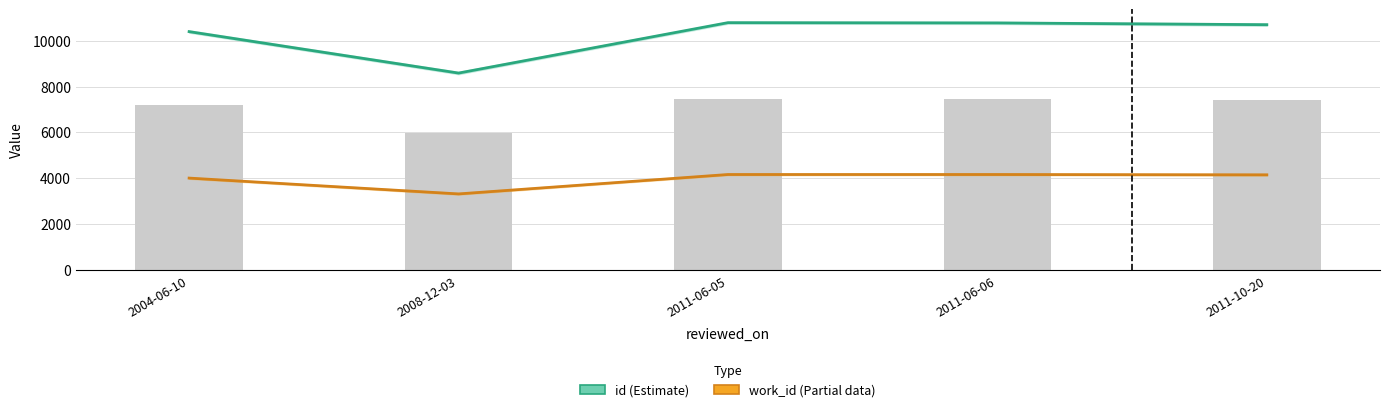

Is it true that id (Estimate) equals 18208 at 2011-06-06?

False